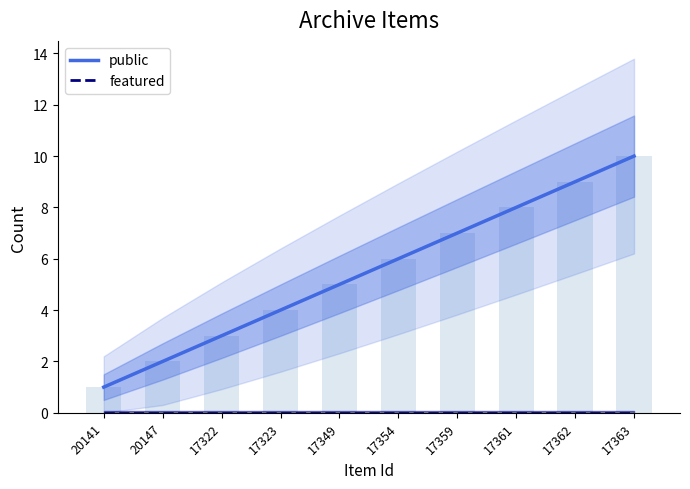

What is the difference between the second highest and minimum values in the public series?

8